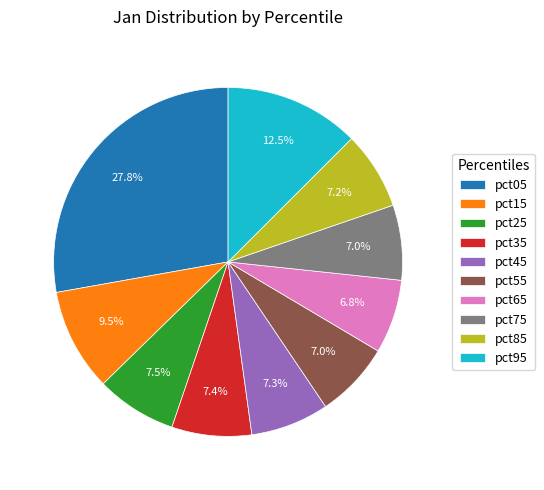

Does pct15 account for over 50% of the chart?

No